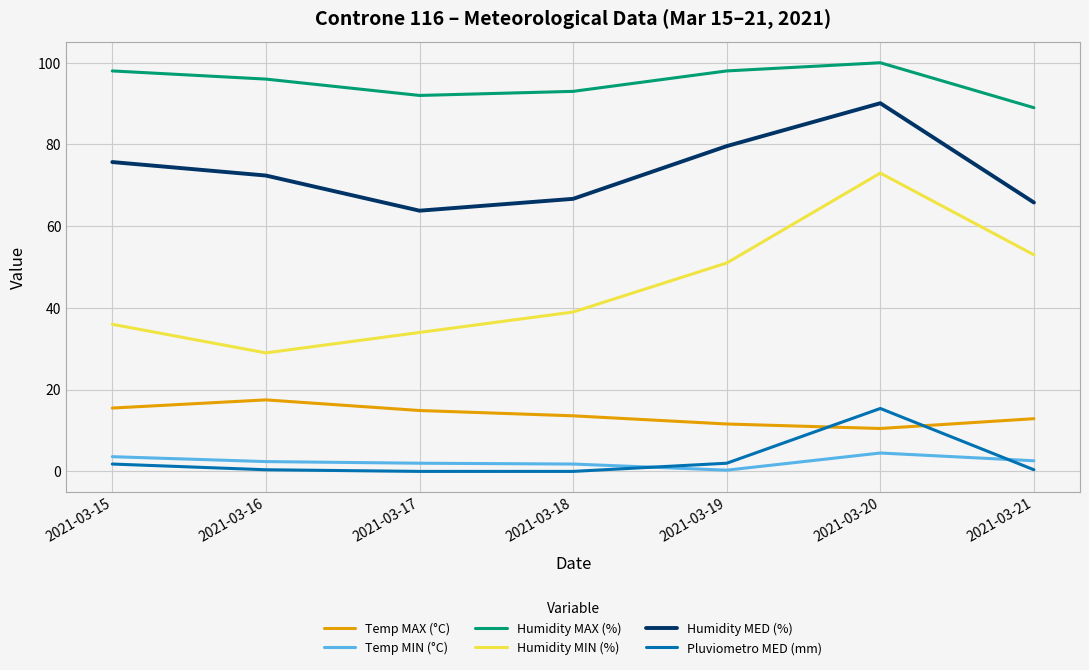

How many interior local valleys does the Humidity MED (%) series have?

1